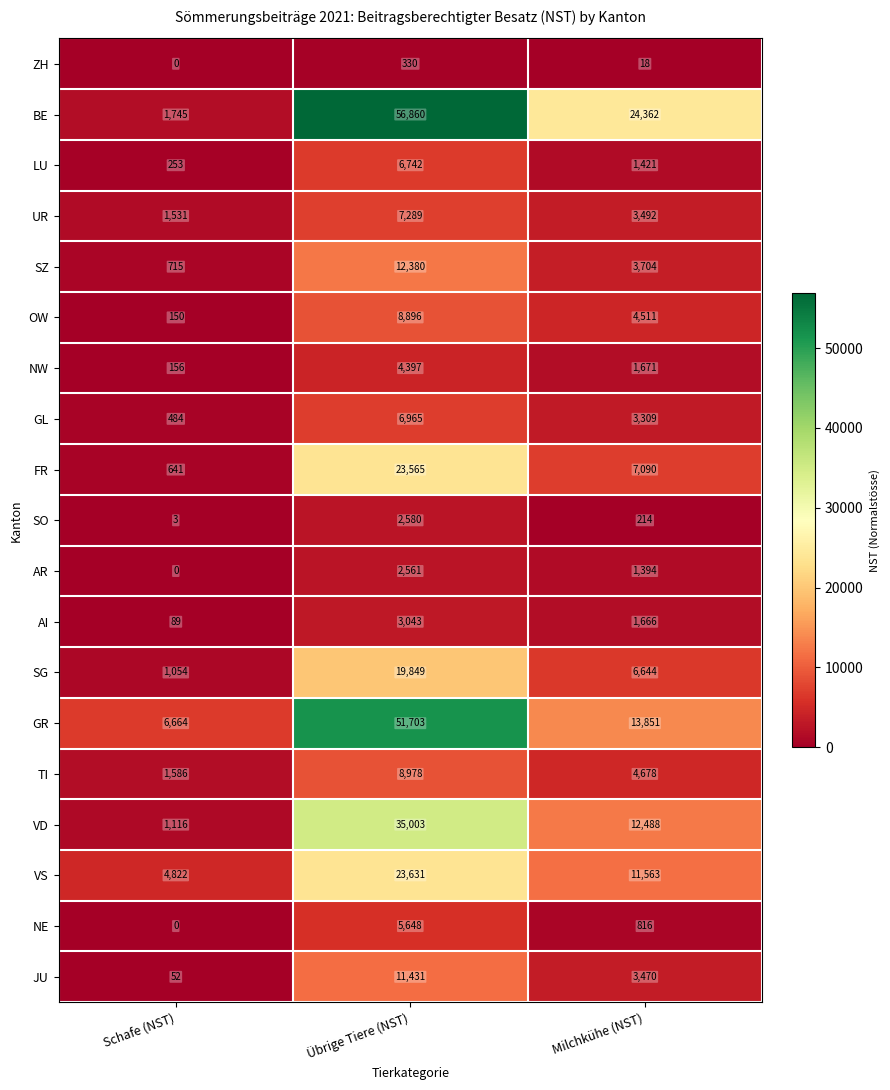

Which series changed the most between Schafe (NST) and Milchkühe (NST)?

BE